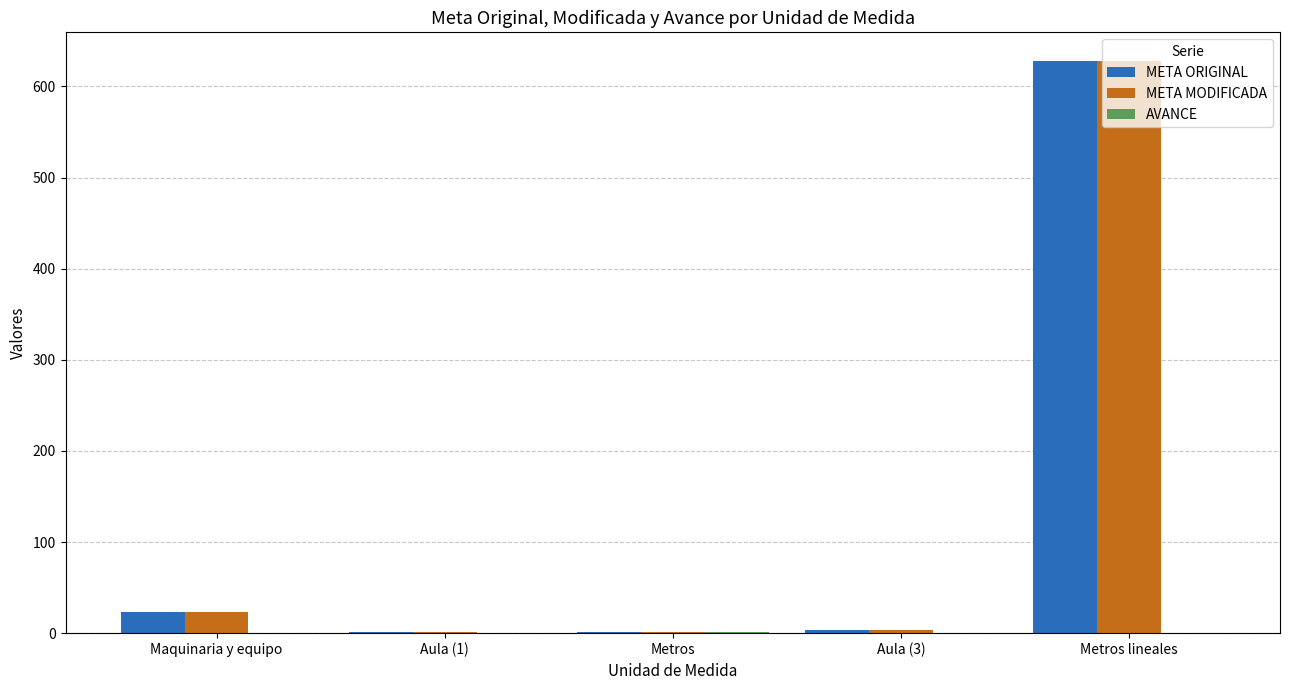

Which label corresponds to the largest value in the chart?

Metros lineales